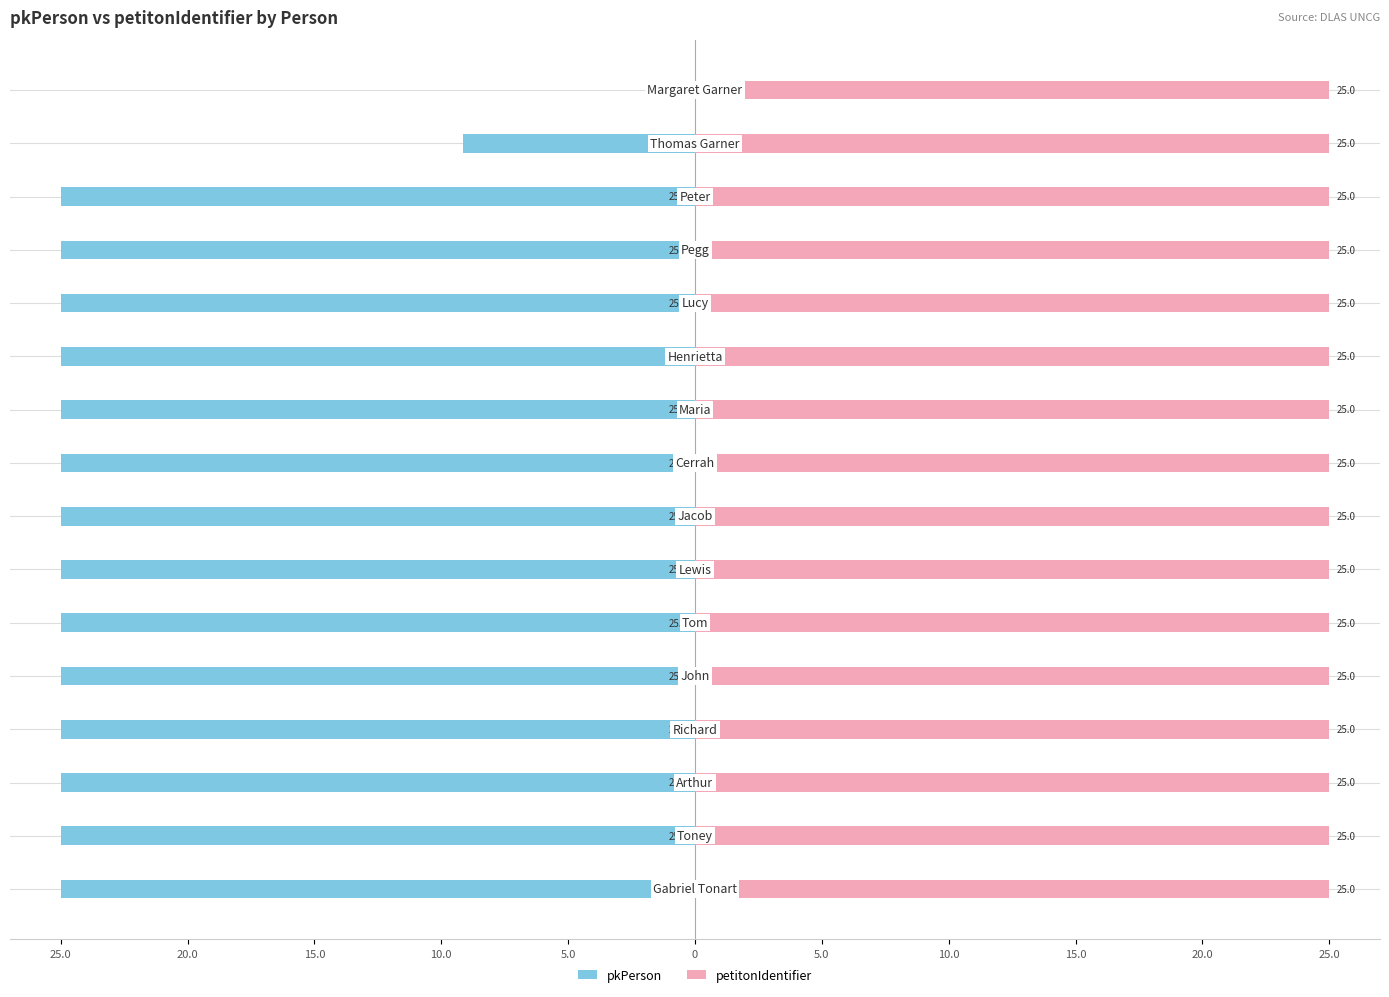

Rank the series by their maximum value, from highest to lowest.

petitonIdentifier, pkPerson